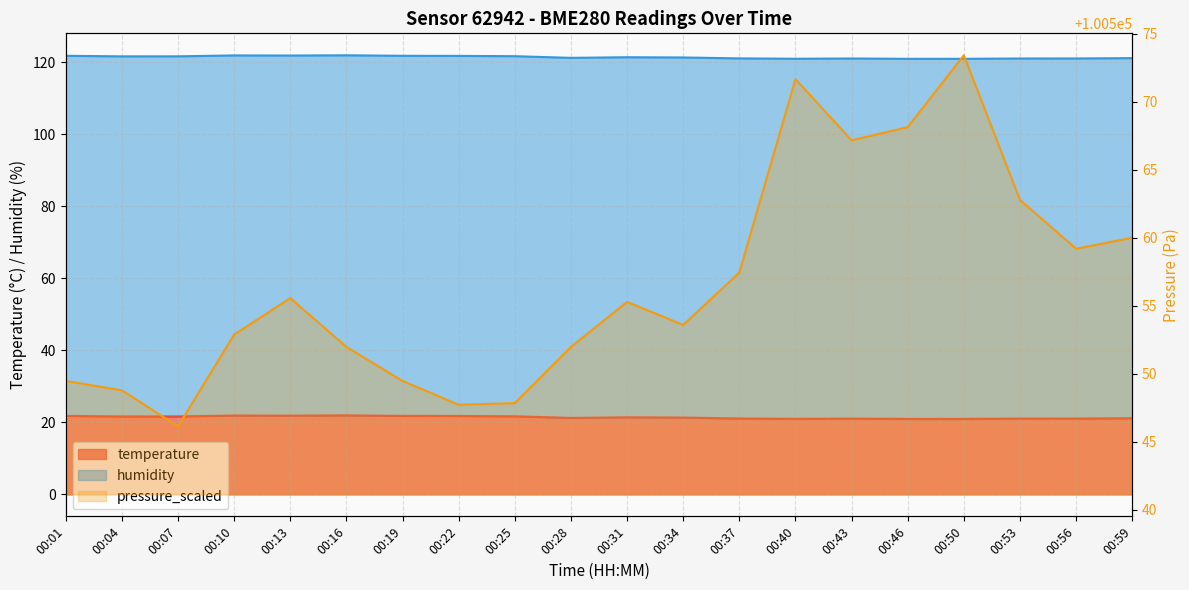

What is the maximum value for temperature?

21.9